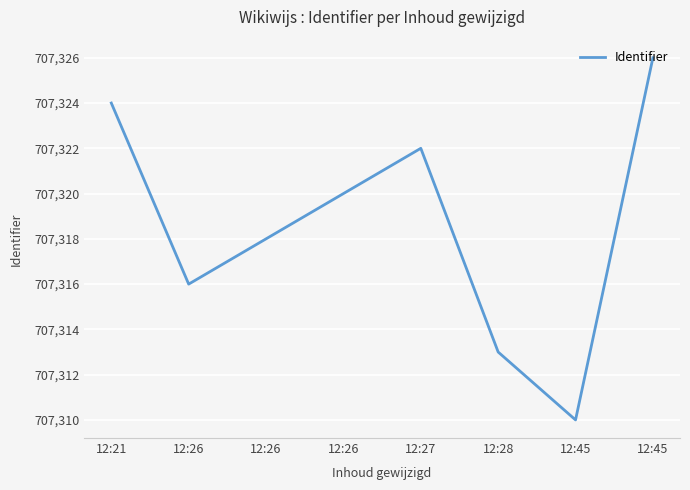

How many distinct data groups are displayed?

1